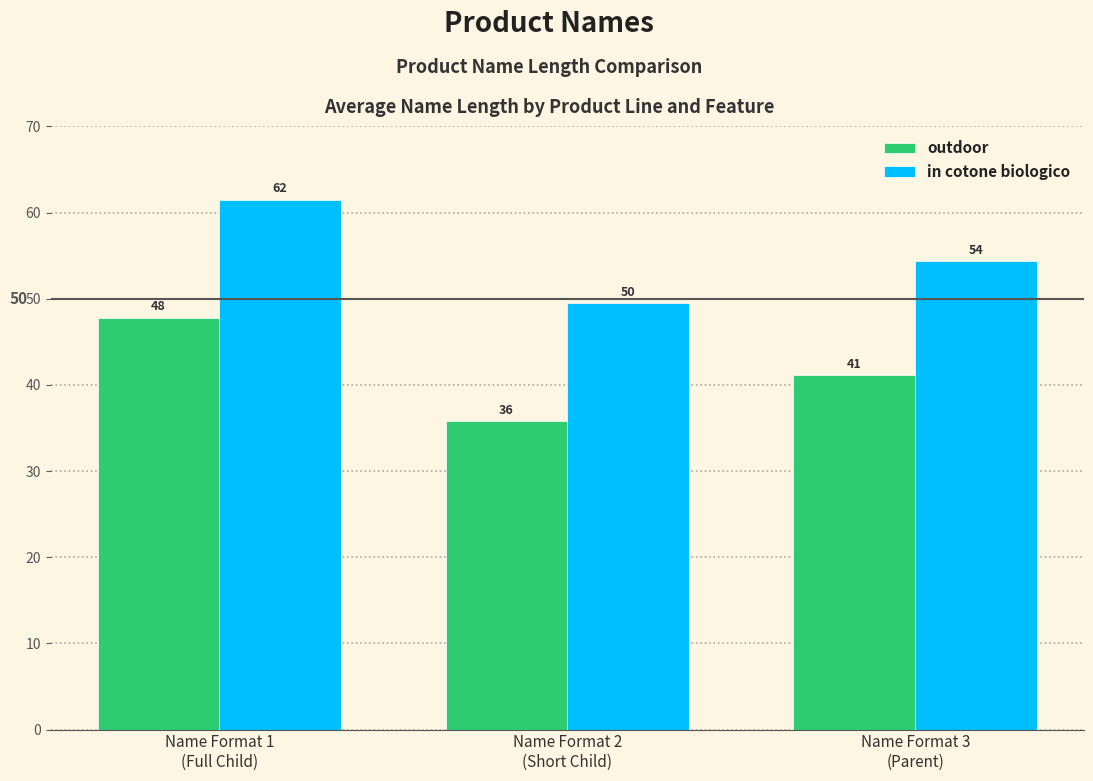

How many groups of bars are there?

3